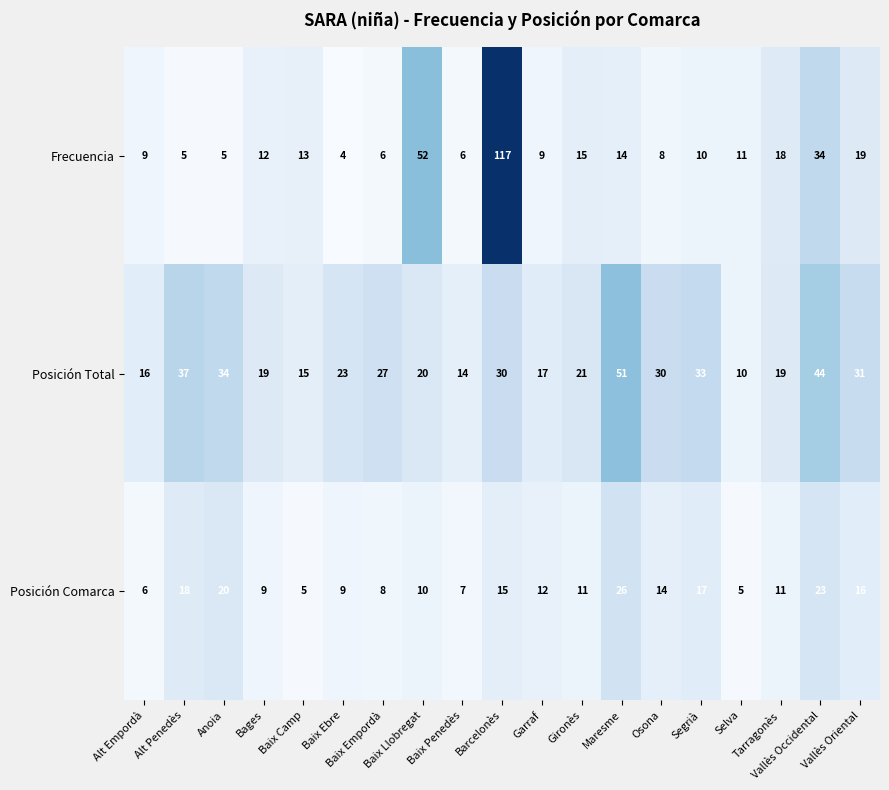

What is the sum of all Posición Total values?

491